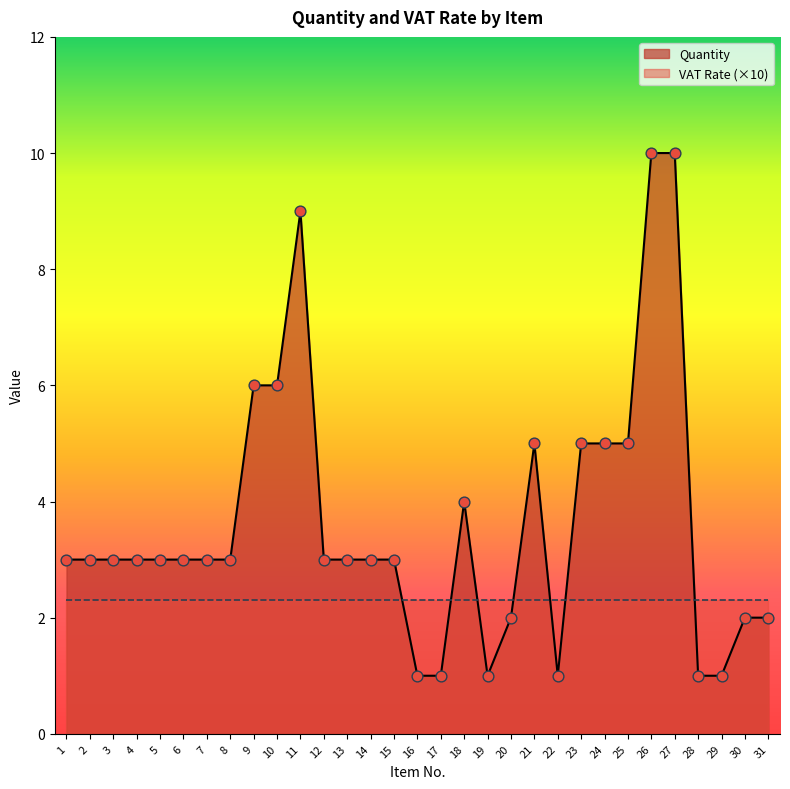

Which has a higher value, 19 or 11?

11